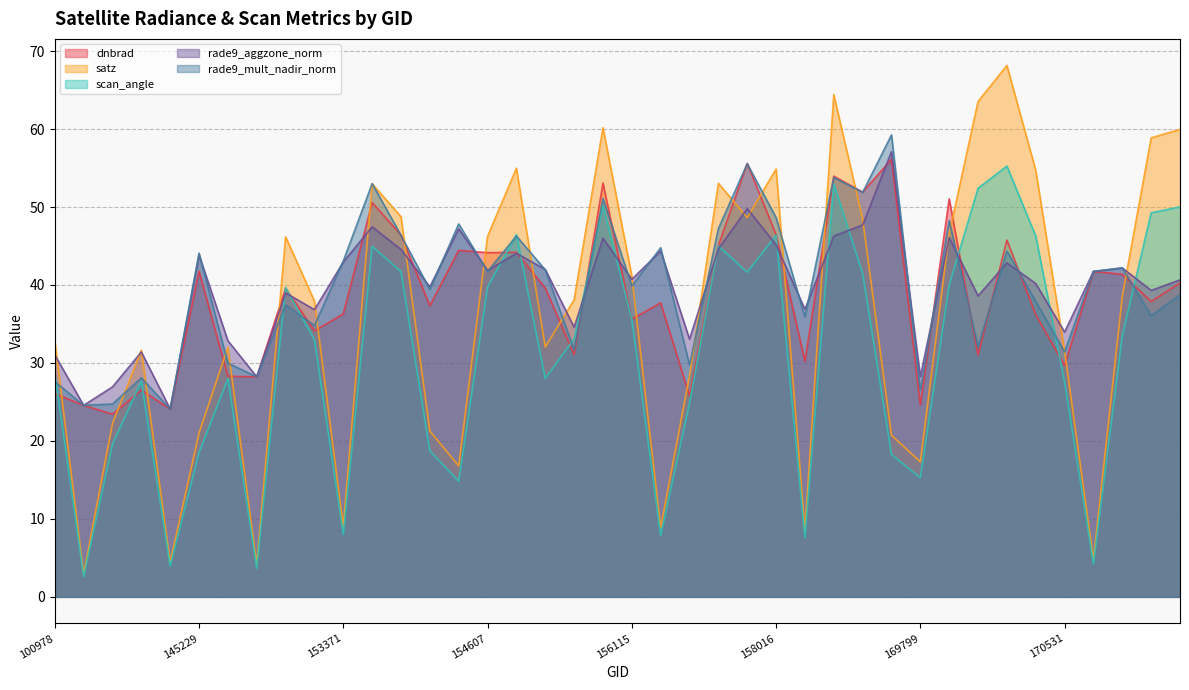

List the labels in order of rade9_mult_nadir_norm value, largest first.

169621, 157034, 169262, 153652, 169440, 155937, 158016, 169981, 154406, 156659, 154022, 155011, 156294, 170168, 145229, 153371, 170898, 155191, 154607, 170716, 156115, 154213, 171271, 170350, 148741, 171079, 168722, 152628, 170155, 155557, 170531, 146194, 156479, 146385, 143043, 100978, 169799, 102352, 101102, 143237